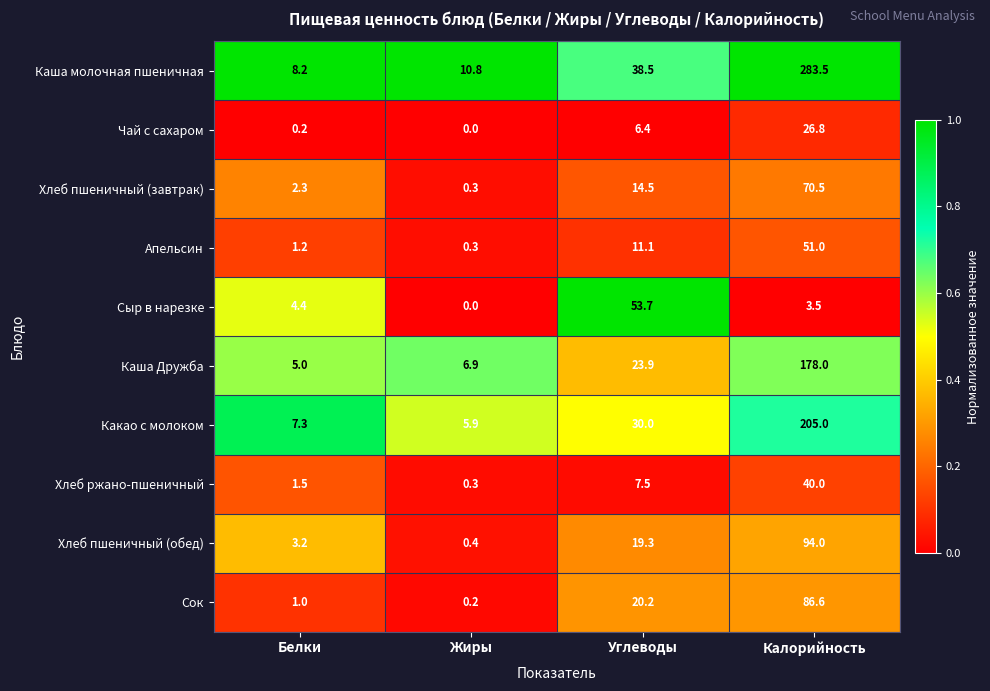

Which series changed the most between Жиры and Калорийность?

Каша молочная пшеничная